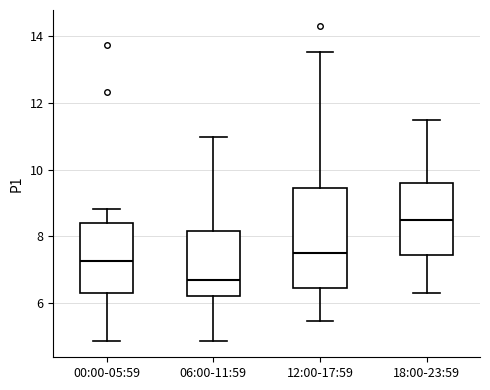

Where does the median line of the box for 12:00-17:59 sit on the y-axis? The values are not printed on the chart, so give them approximately, as read against the axis.

7.6